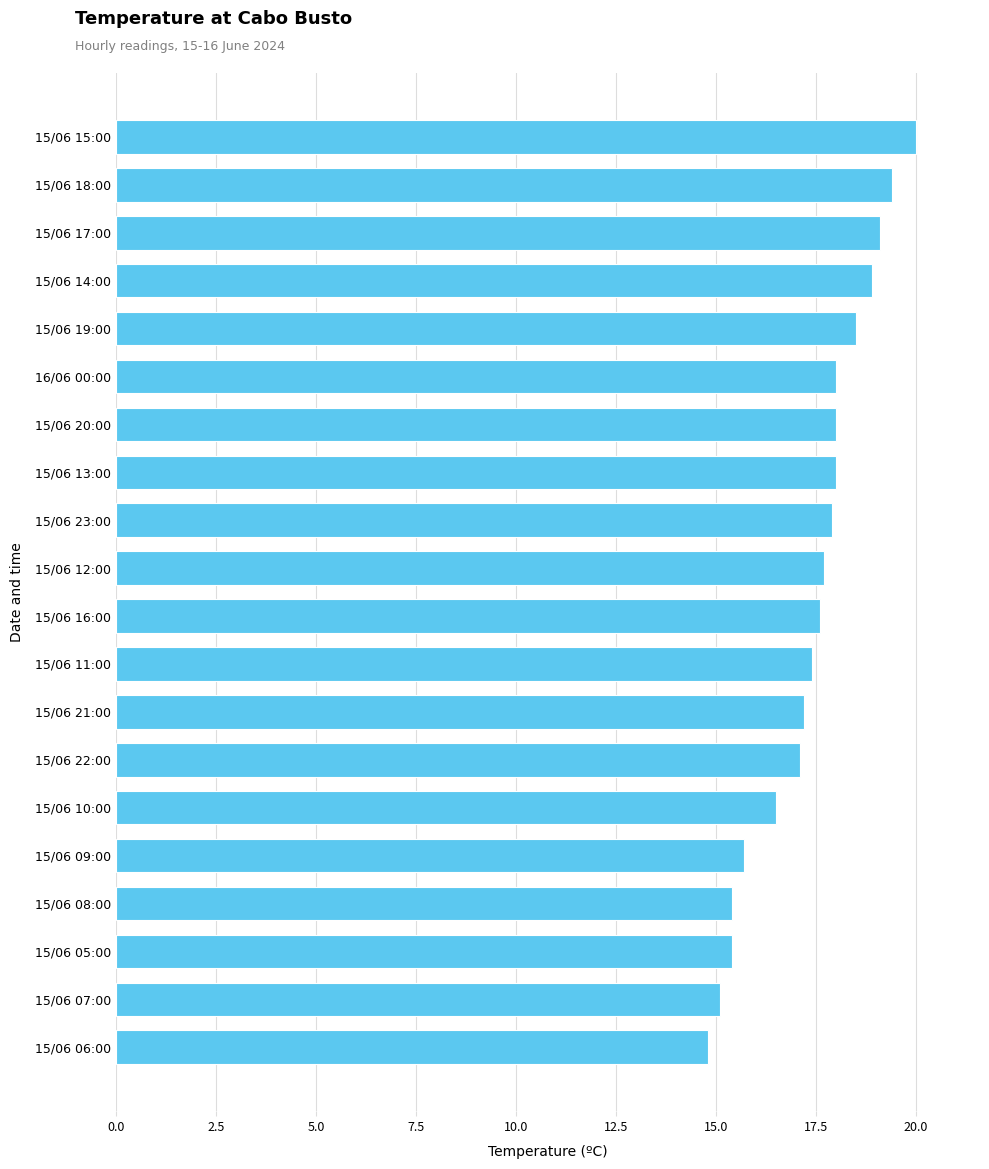

True or false: the data shows 17.9 at 15/06 23:00.

True